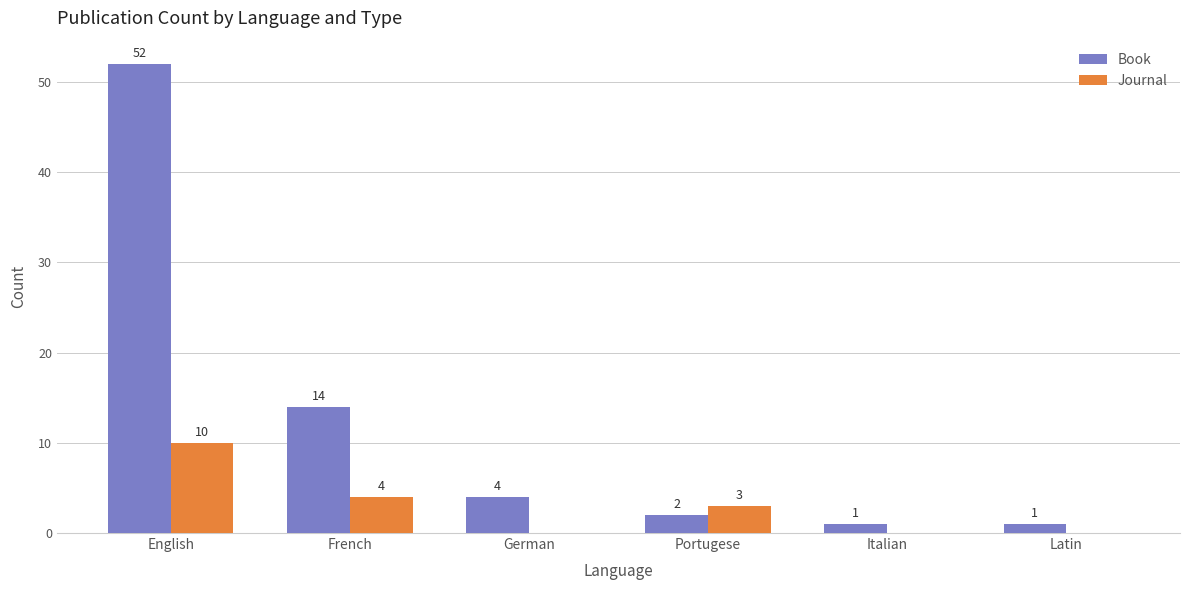

Between English and Italian, which series saw the biggest shift?

Book